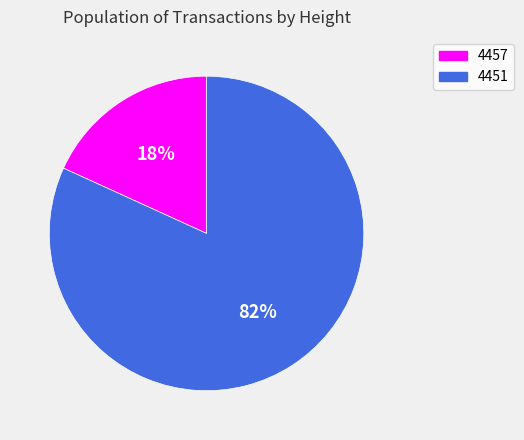

Is it true that 4457 is 18% of the pie?

True